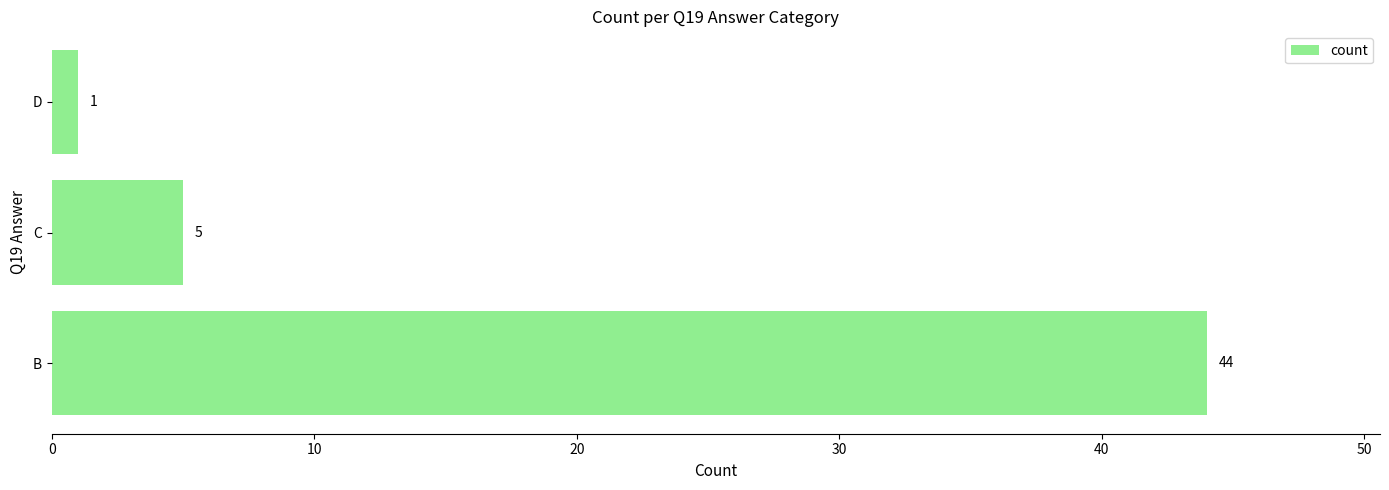

List the labels in order of value, largest first.

B, C, D